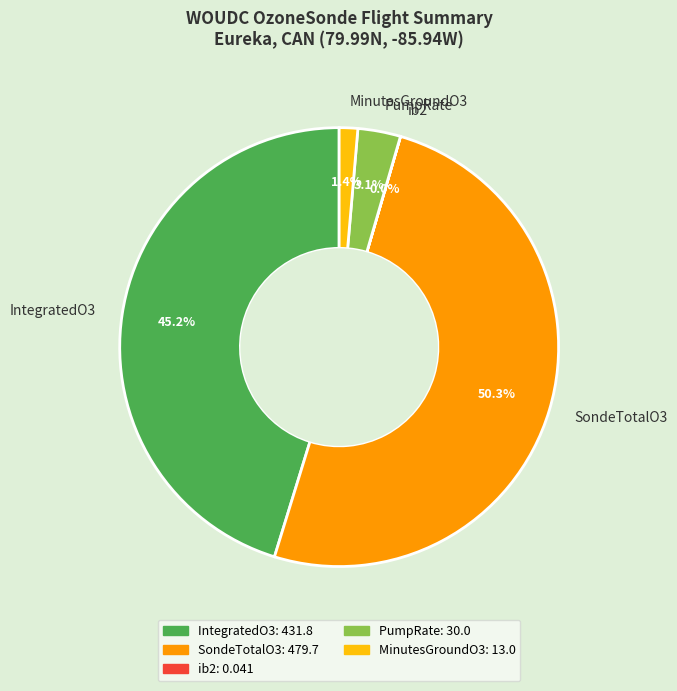

Which category accounts for the majority?

SondeTotalO3